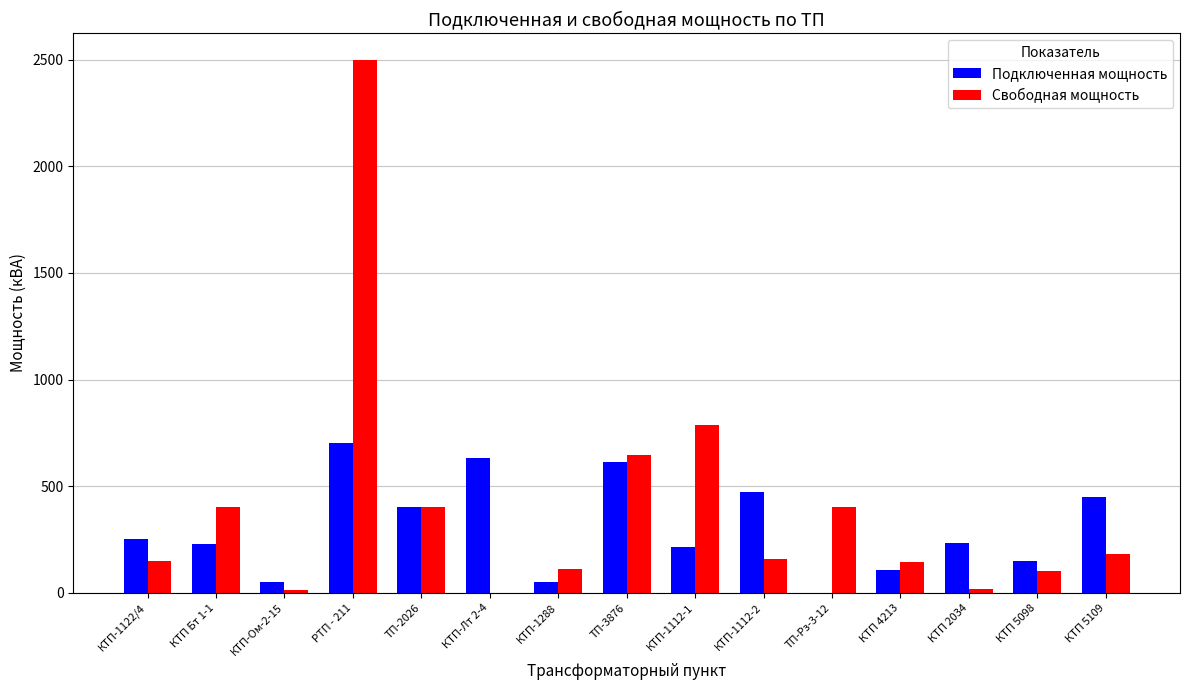

What is the total value across all series at КТП 4213?

250